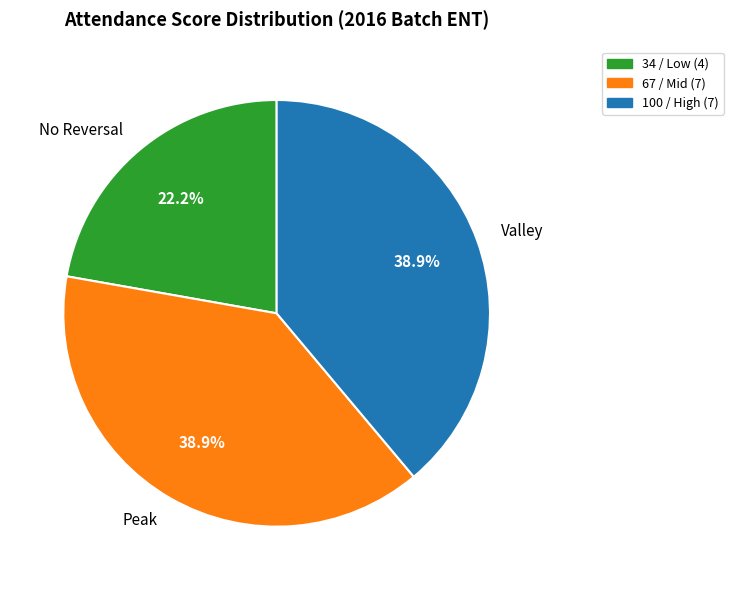

What is the ratio of the value at Valley to the value at Peak?

1.0